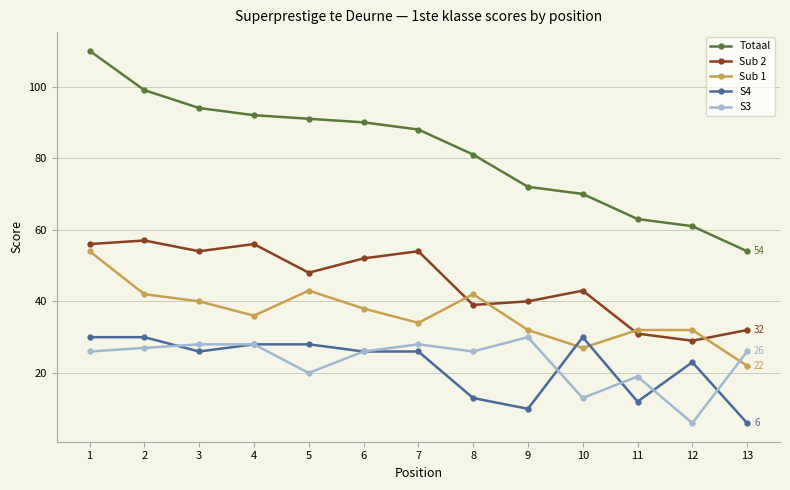

Between 5 and 13, which series saw the biggest shift?

Totaal